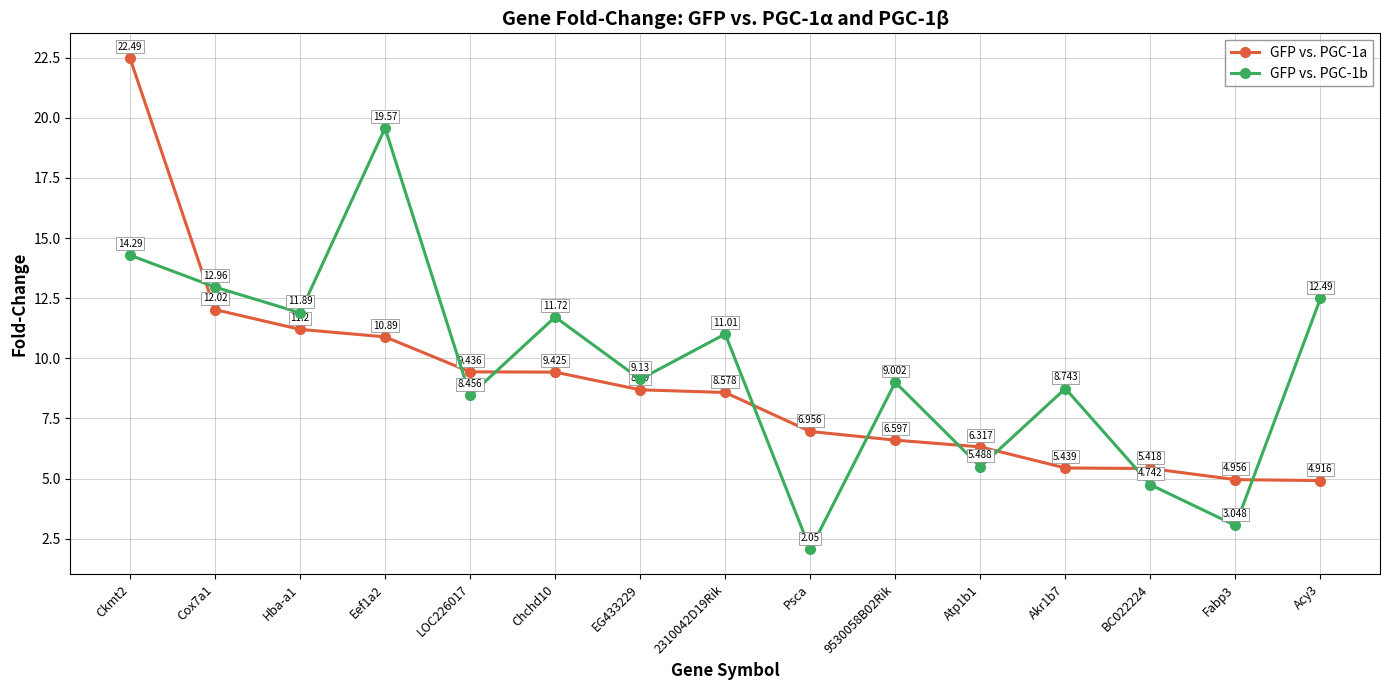

What position from the right is Eef1a2?

12